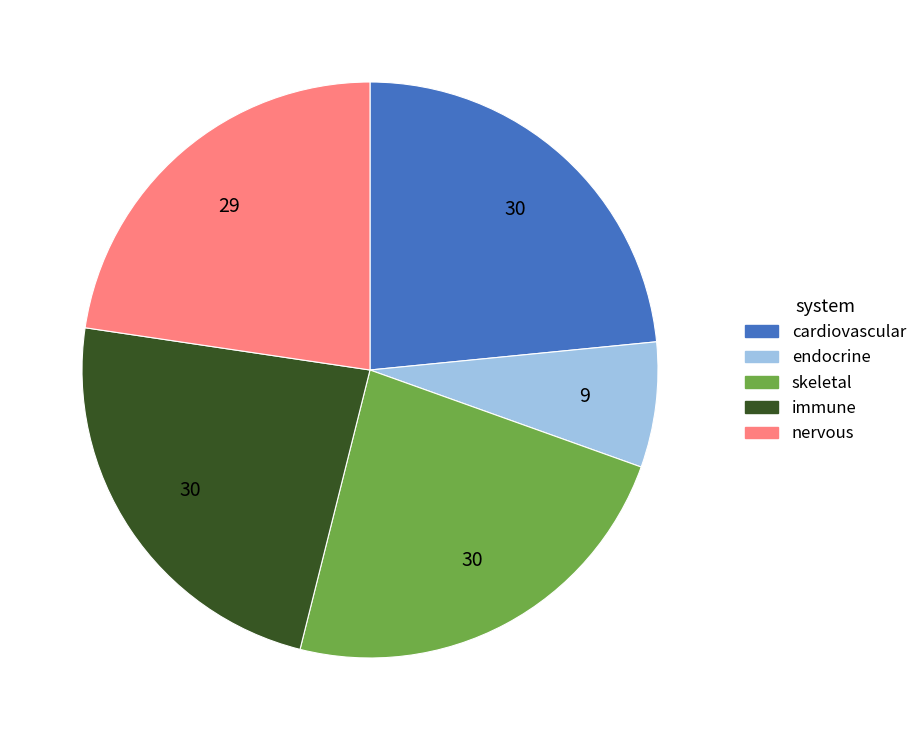

How many slices are in this pie chart?

5